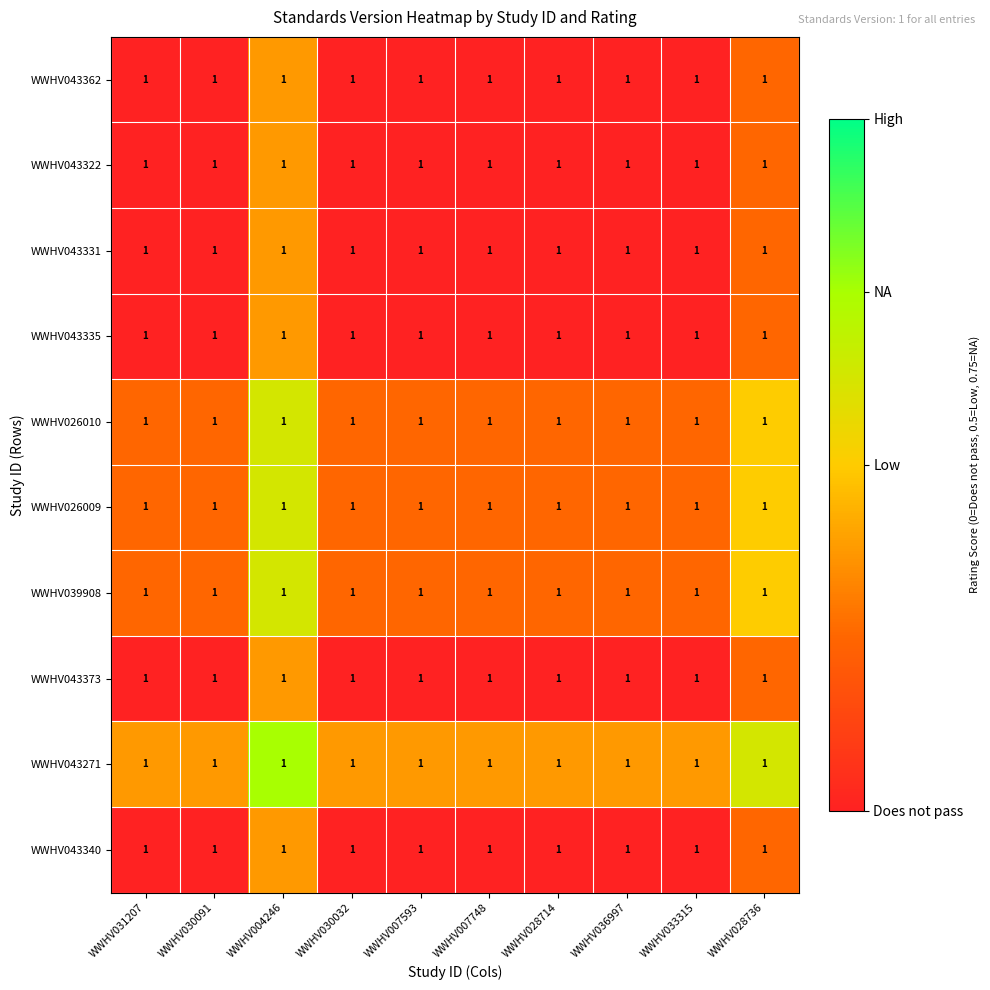

Rank the series at WWHV030091 from highest to lowest value.

WWHV043271, WWHV026010, WWHV026009, WWHV039908, WWHV043362, WWHV043322, WWHV043331, WWHV043335, WWHV043373, WWHV043340